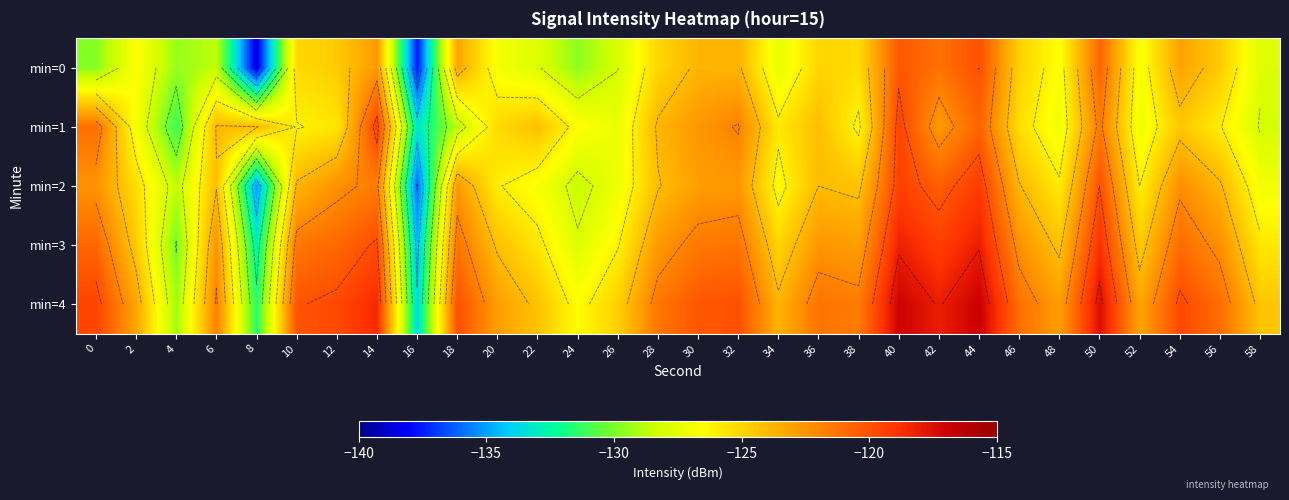

At which category is the sum across all series the highest?

40